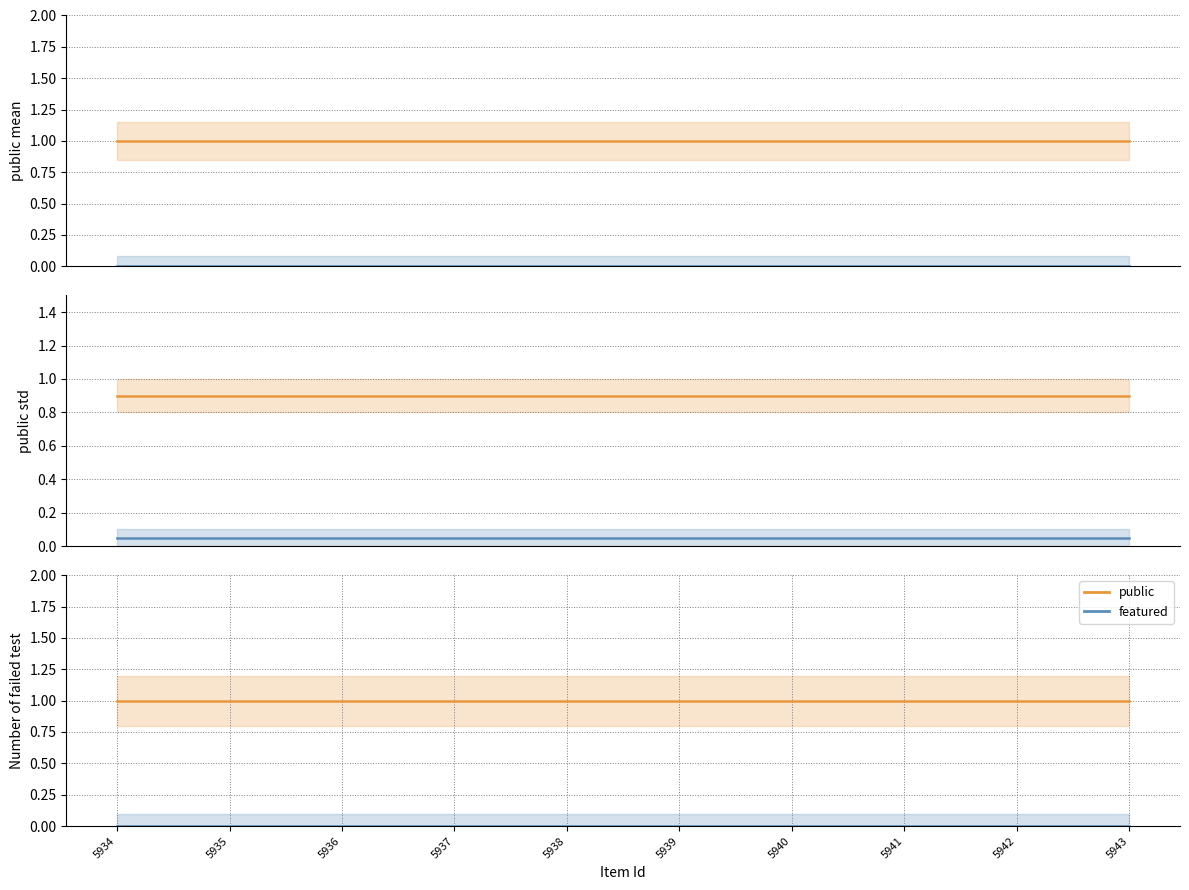

At 5943, list the series in order from smallest to largest.

featured, public